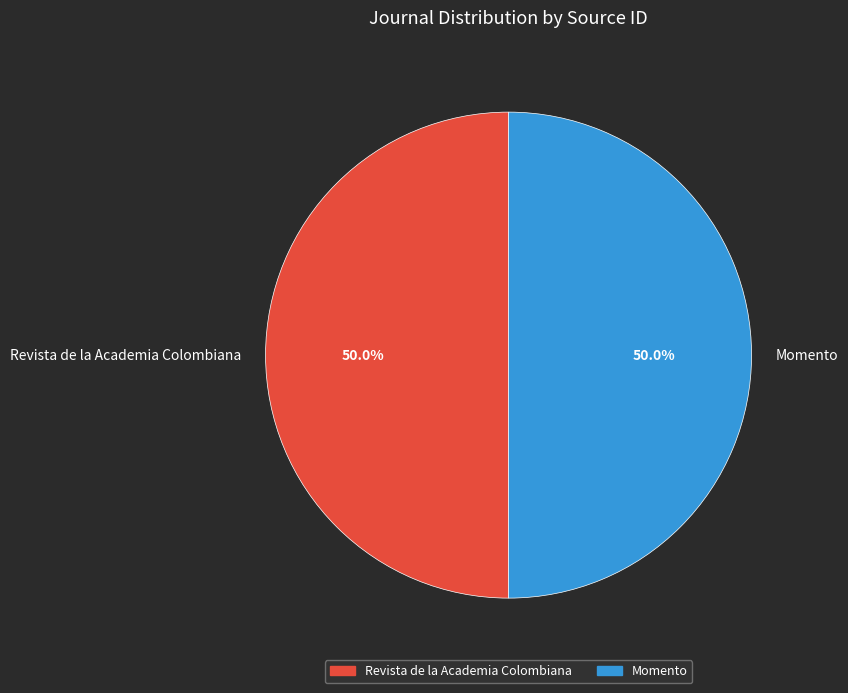

Is the sum of Momento and Revista de la Academia Colombiana greater than half?

Yes